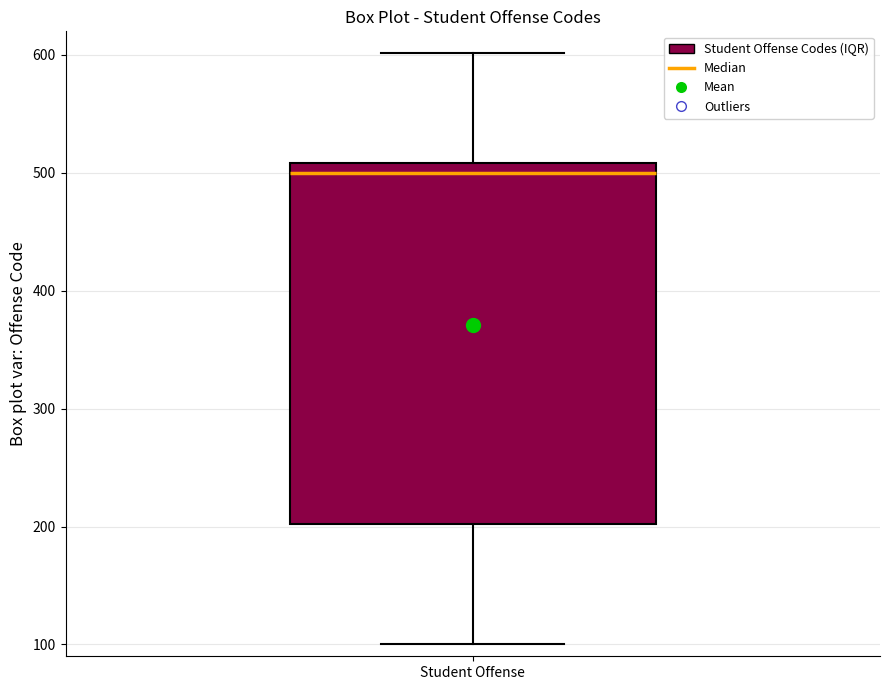

Where does the lower whisker of the box for Student Offense end on the y-axis? The values are not printed on the chart, so give them approximately, as read against the axis.

100